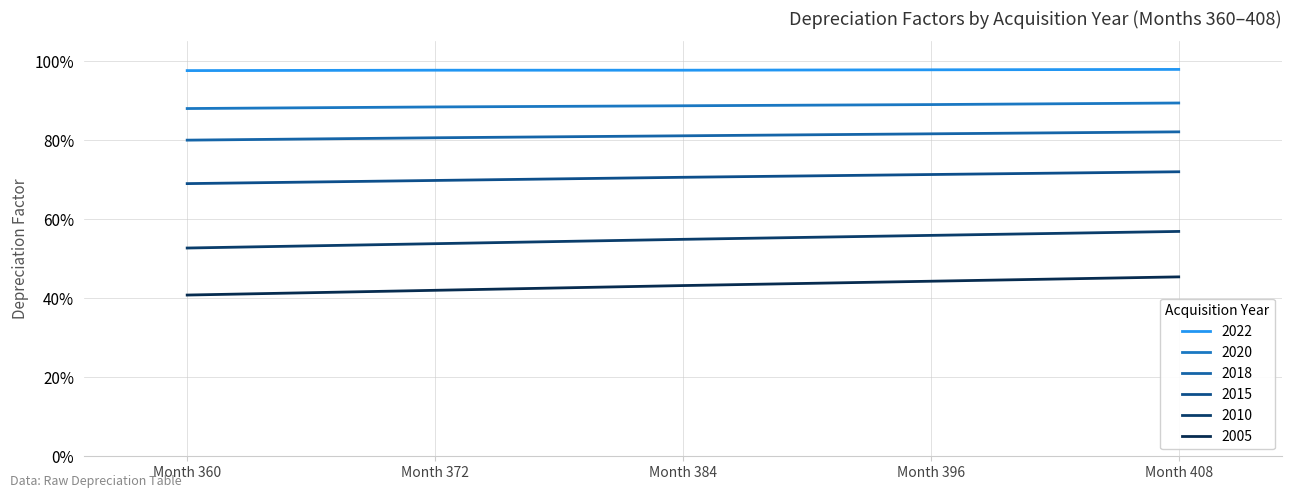

Which category has the lowest value across all series?

Month 360